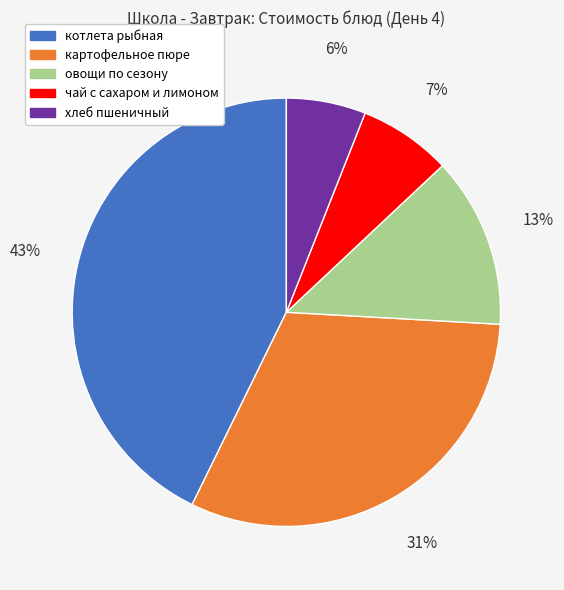

To the nearest percent, what percentage of the pie is овощи по сезону?

13%